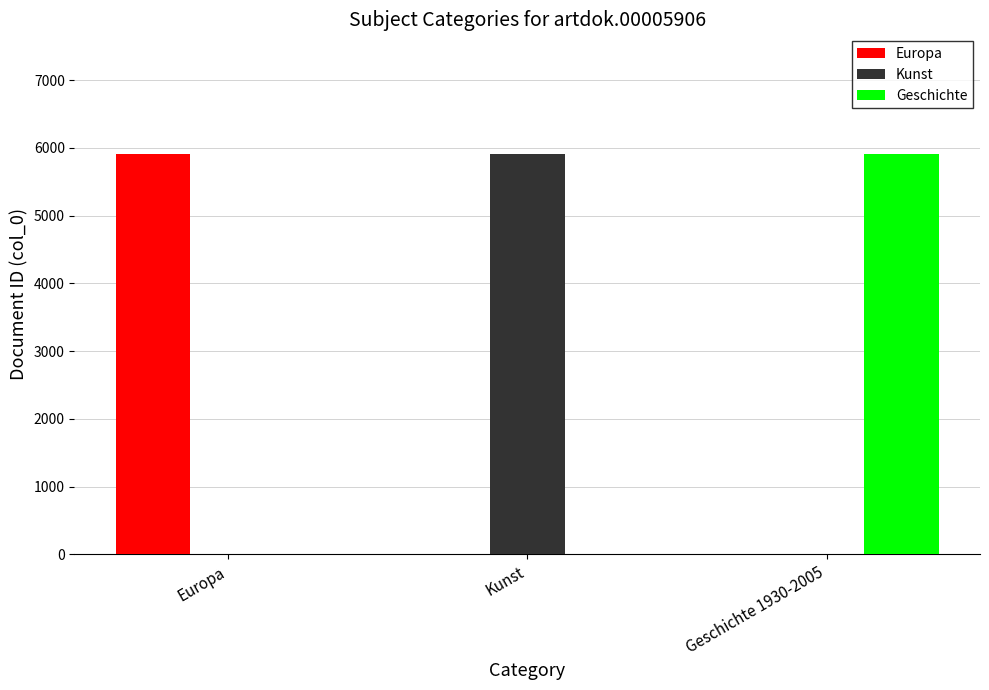

The Kunst series shows 3720 at Geschichte 1930-2005. True or false?

False